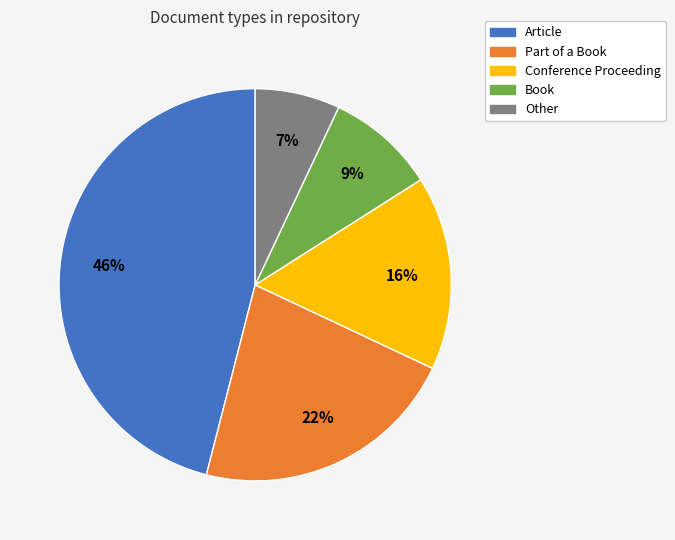

Does Conference Proceeding represent more than half of the total?

No